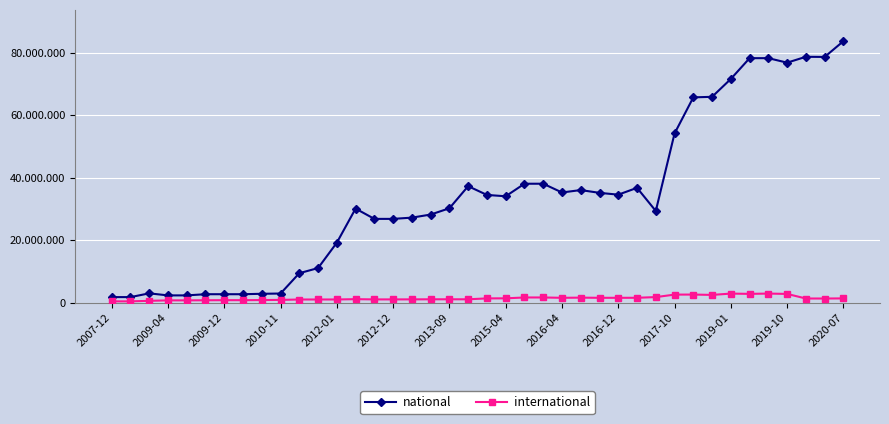

Does the chart have visible grid lines?

Yes